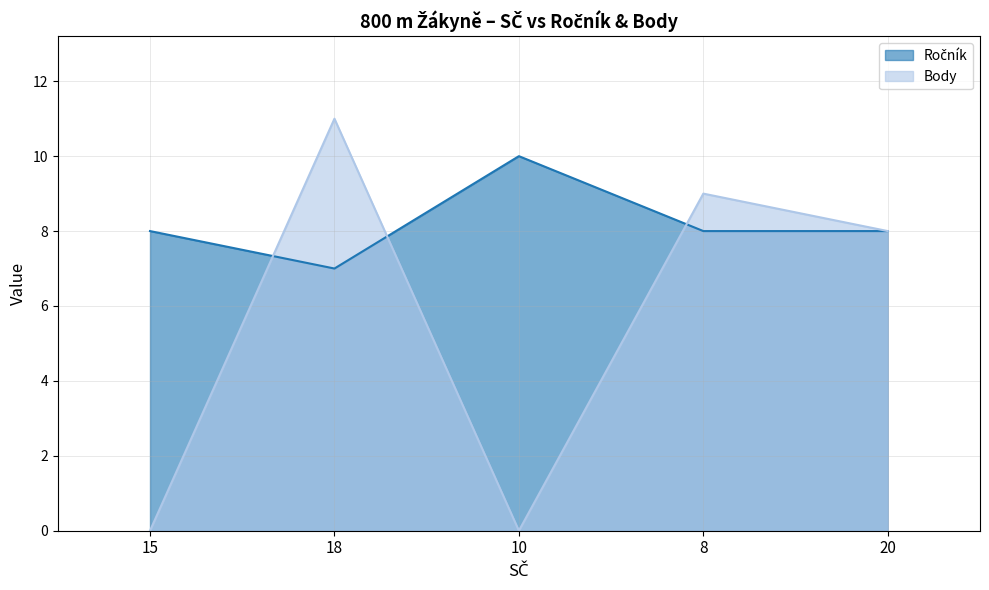

At which label does Body first exceed 8?

18